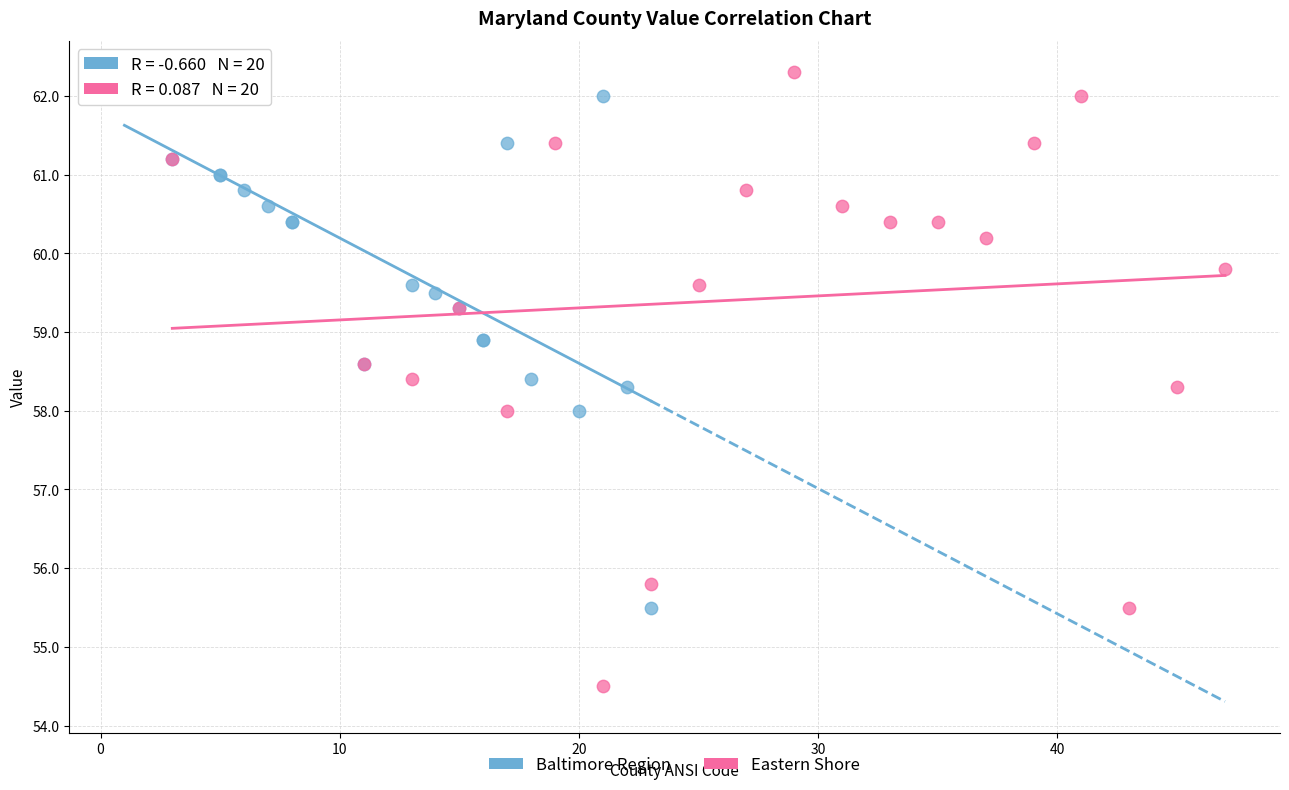

Which series has the widest spread of Y values?

Eastern Shore